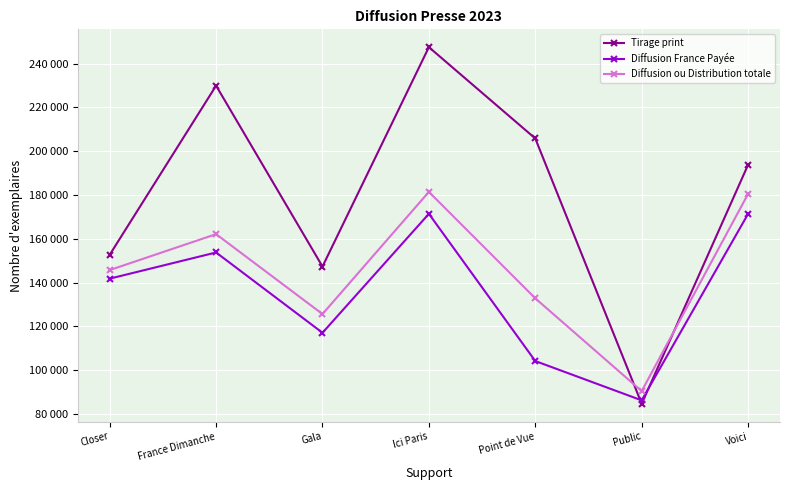

The Diffusion France Payée series shows 171370 at Voici. True or false?

True